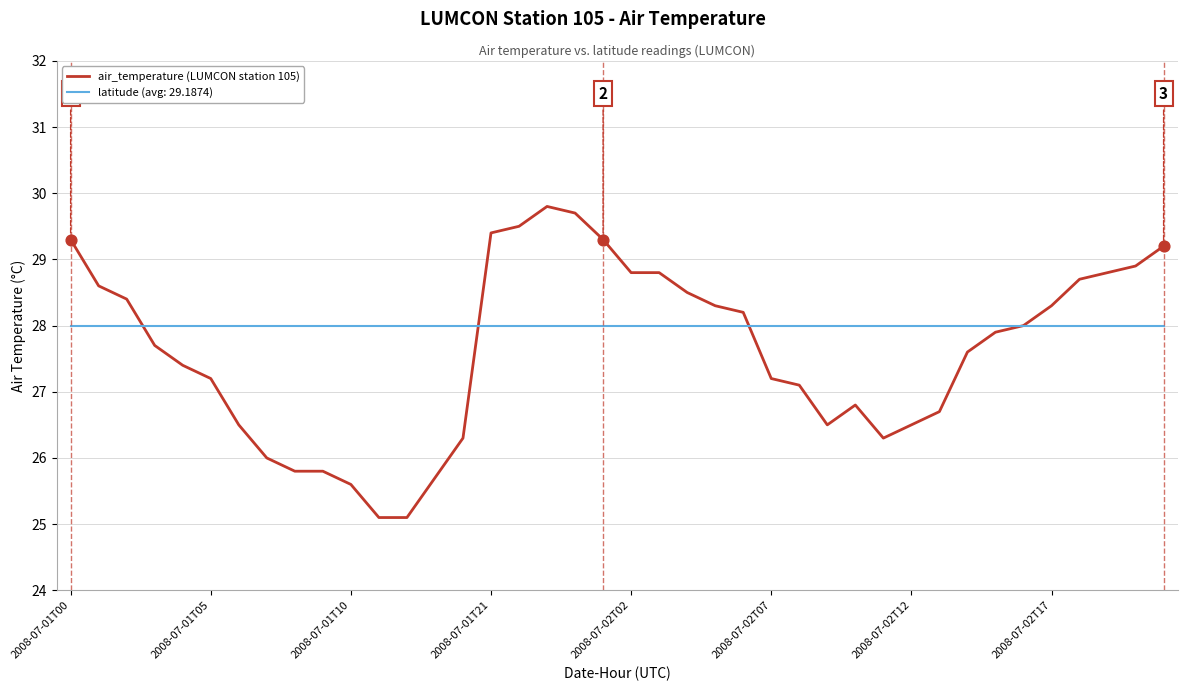

List the series in order of their peak value, highest first.

air_temperature (LUMCON station 105), latitude (avg: 29.1874)